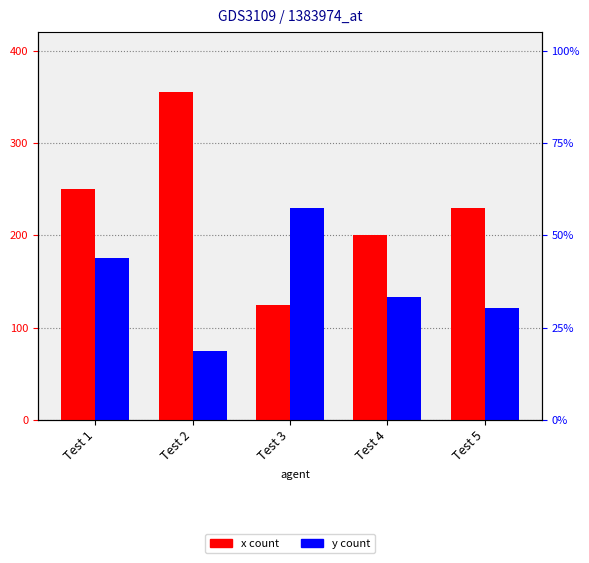

Is the value of y at Test 1 greater than the value of x at Test 4?

No